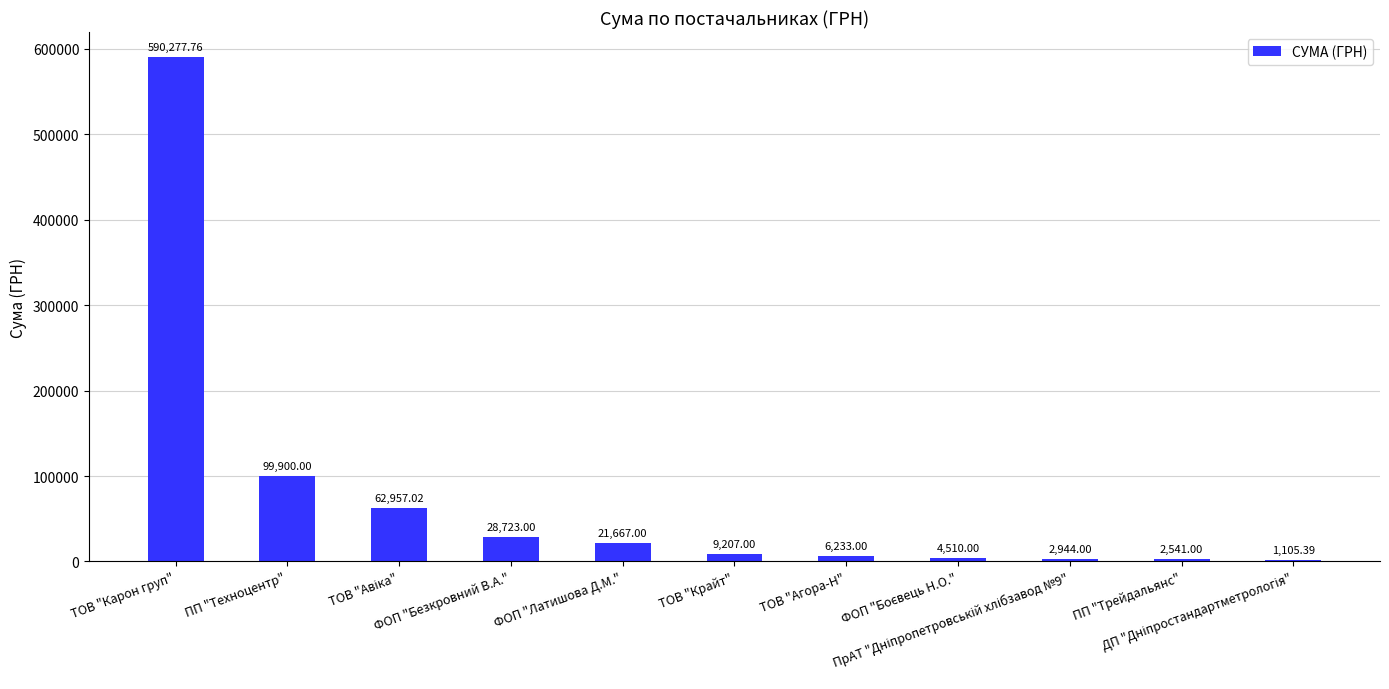

What is the sum of all values?

830065.2